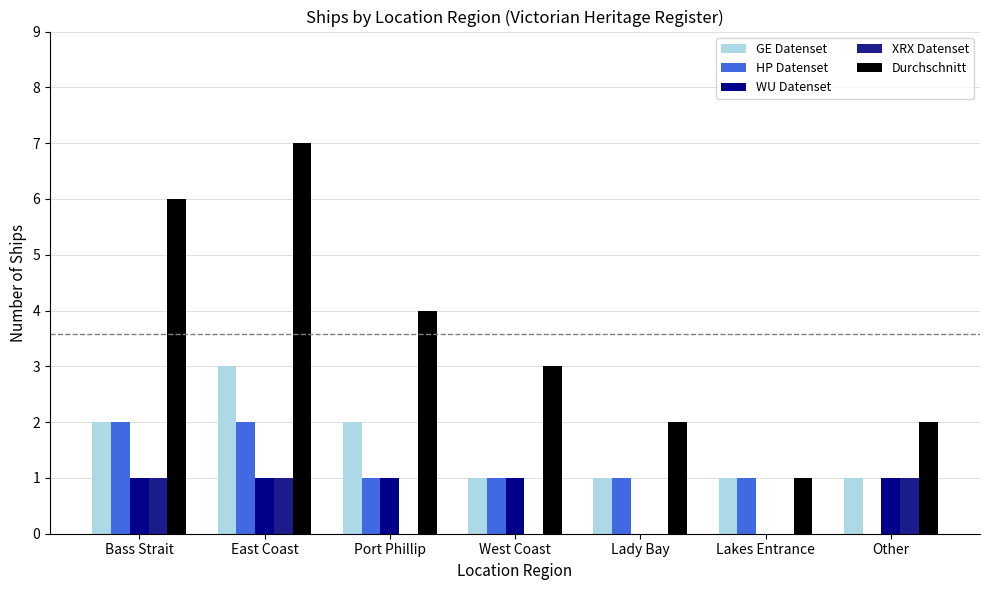

Is it true that HP Datenset equals 0 at Other?

True